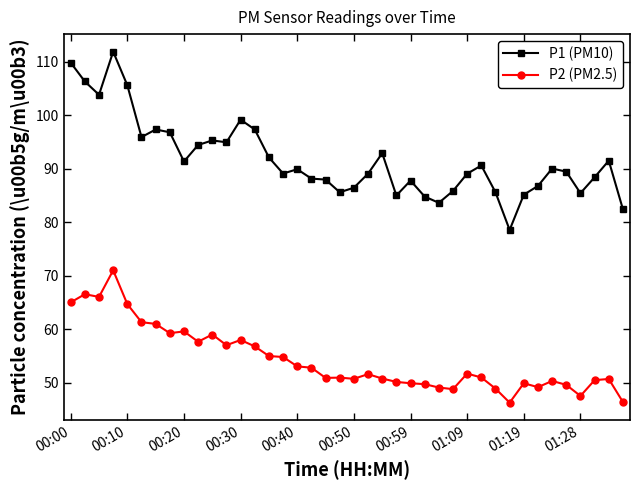

Rank the series by their average value, from highest to lowest.

P1 (PM10), P2 (PM2.5)